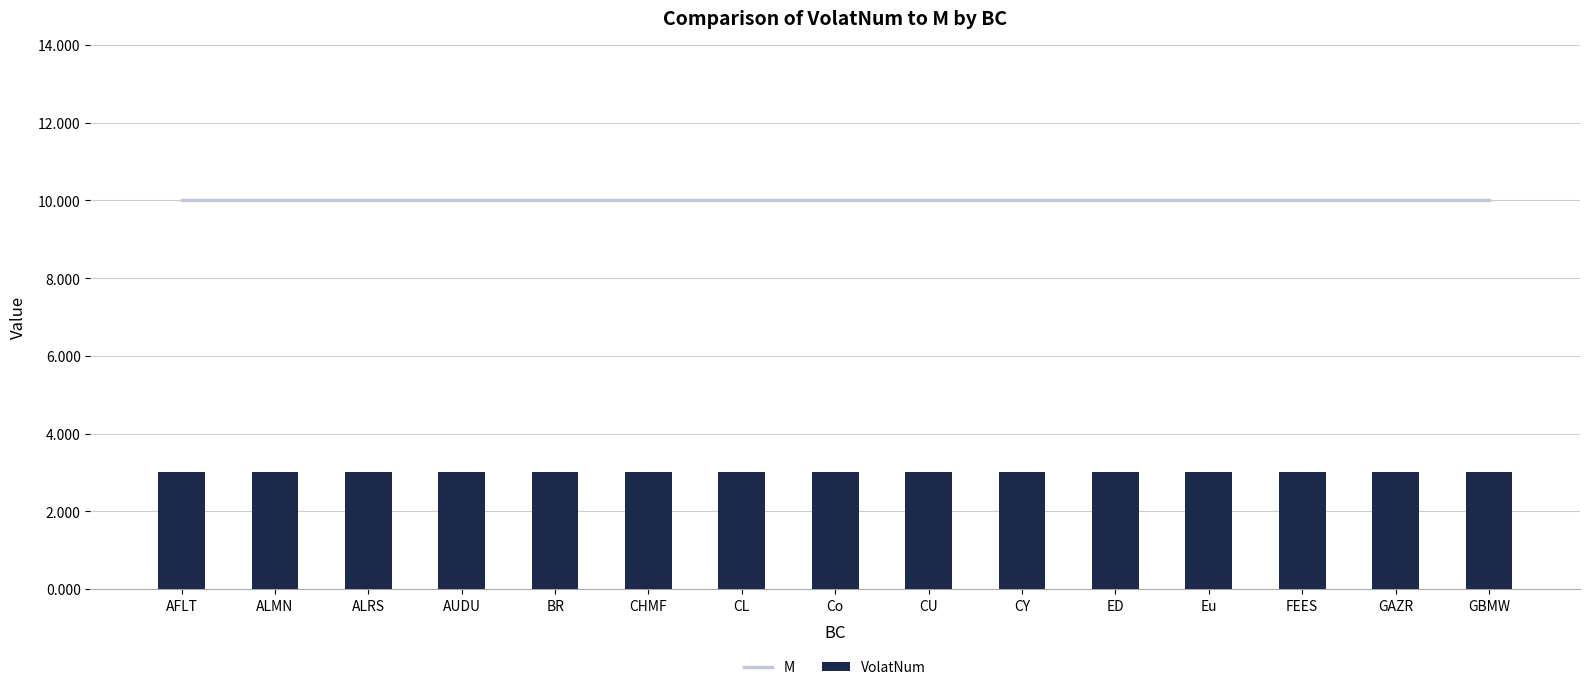

Reading left to right, what are all the values shown in this chart?

M: AFLT=10	ALMN=10	ALRS=10	AUDU=10	BR=10	CHMF=10	CL=10	Co=10	CU=10	CY=10	ED=10	Eu=10	FEES=10	GAZR=10	GBMW=10
VolatNum: AFLT=3	ALMN=3	ALRS=3	AUDU=3	BR=3	CHMF=3	CL=3	Co=3	CU=3	CY=3	ED=3	Eu=3	FEES=3	GAZR=3	GBMW=3